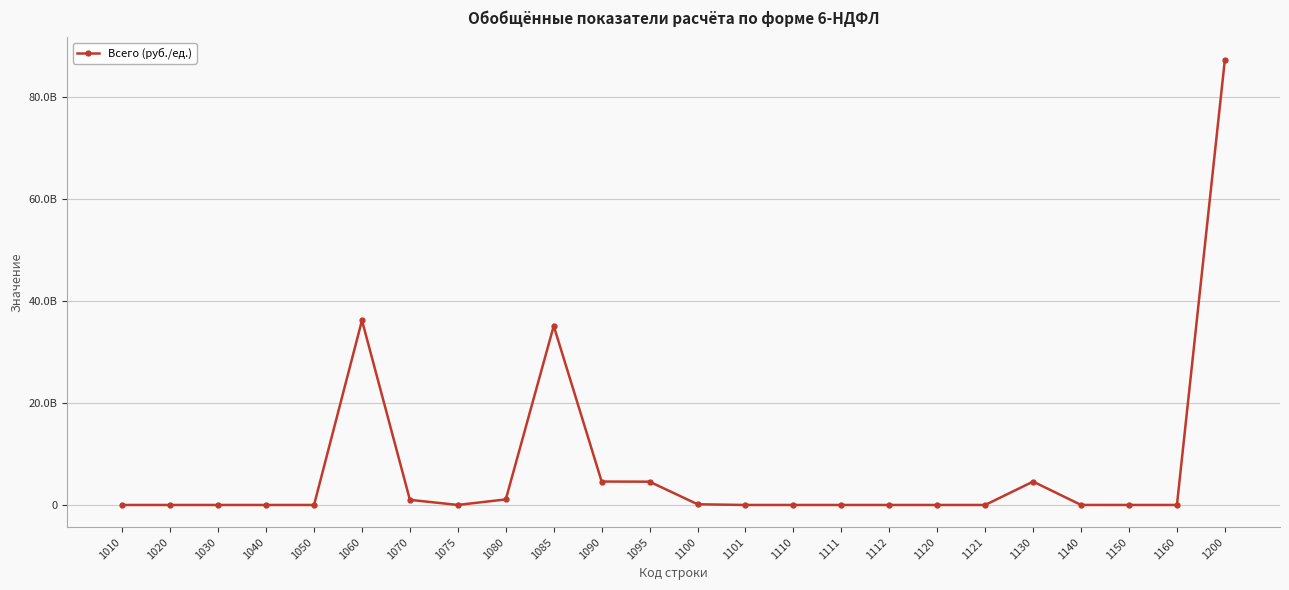

True or false: the data shows 9493134 at 1075.

False